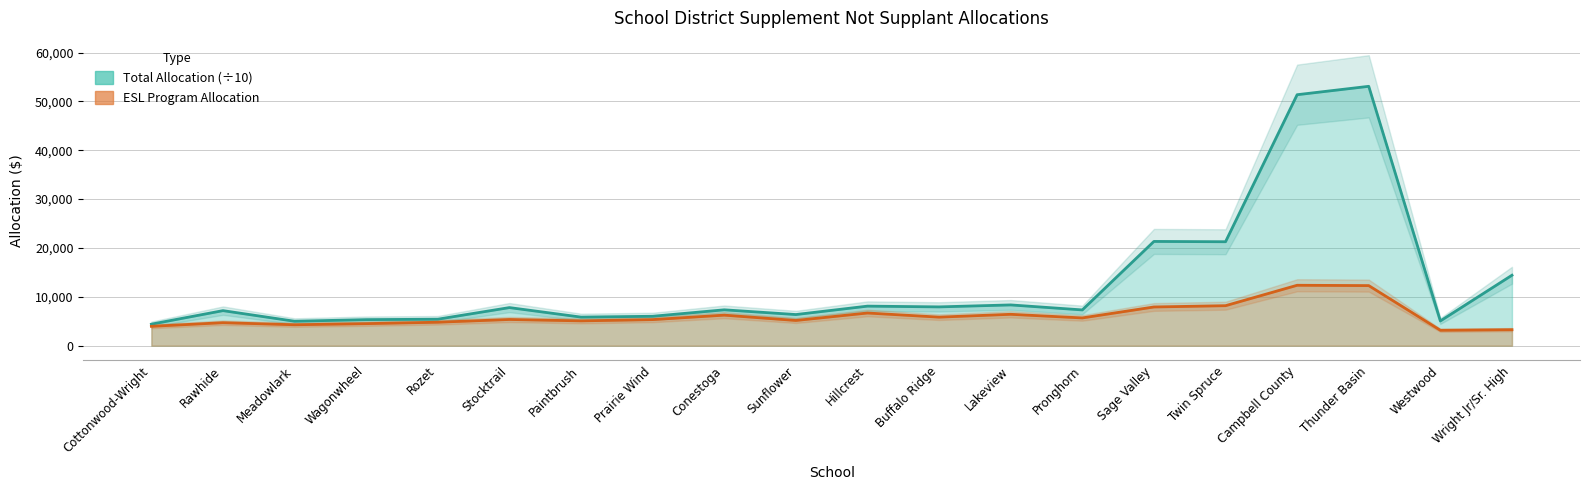

How many values in the ESL_Program series are below 5366?

10